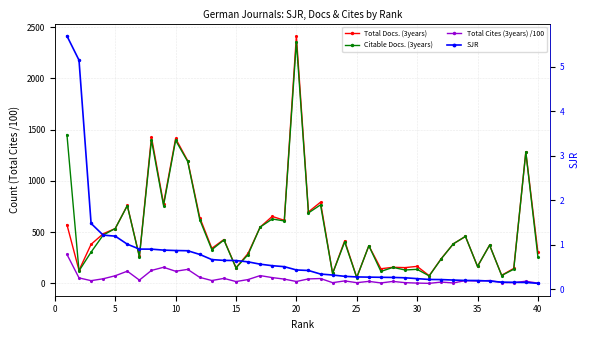

What is the difference between the maximum and minimum values in the Total Cites (3years) /100 series?

282.8